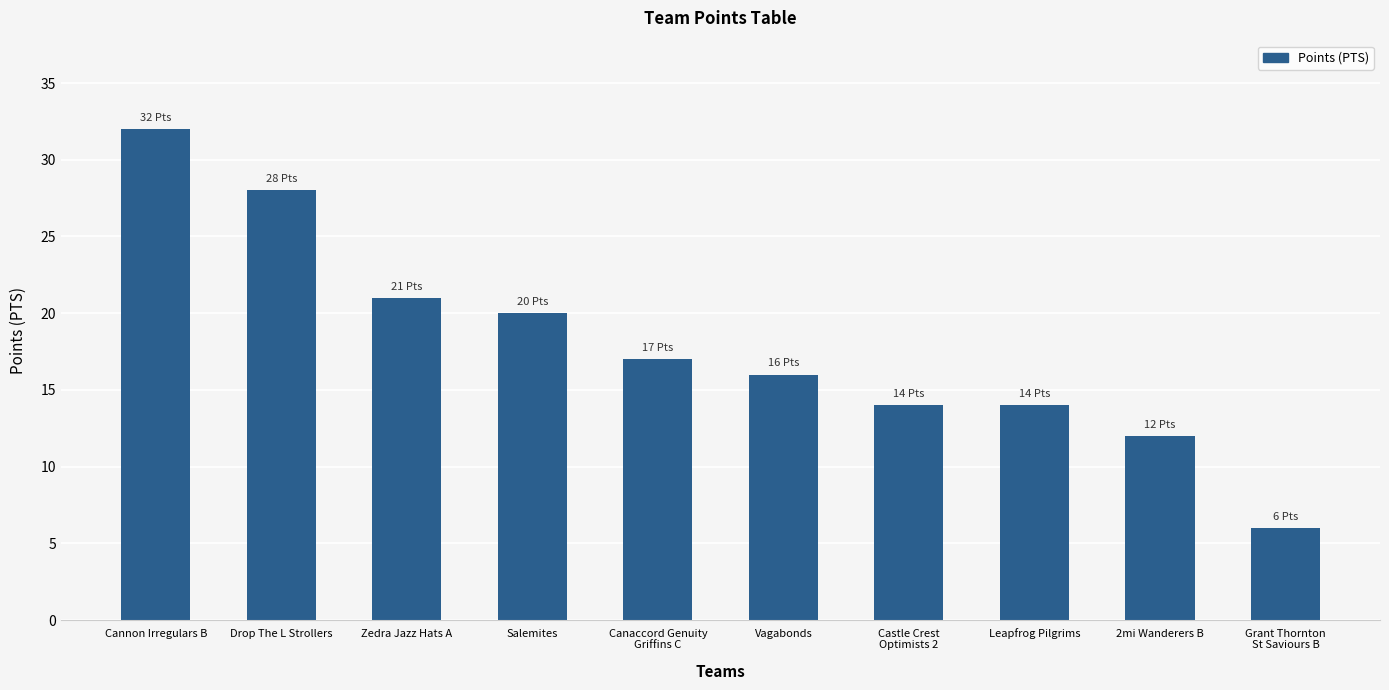

What is the value of the 4th bar from the left?

20